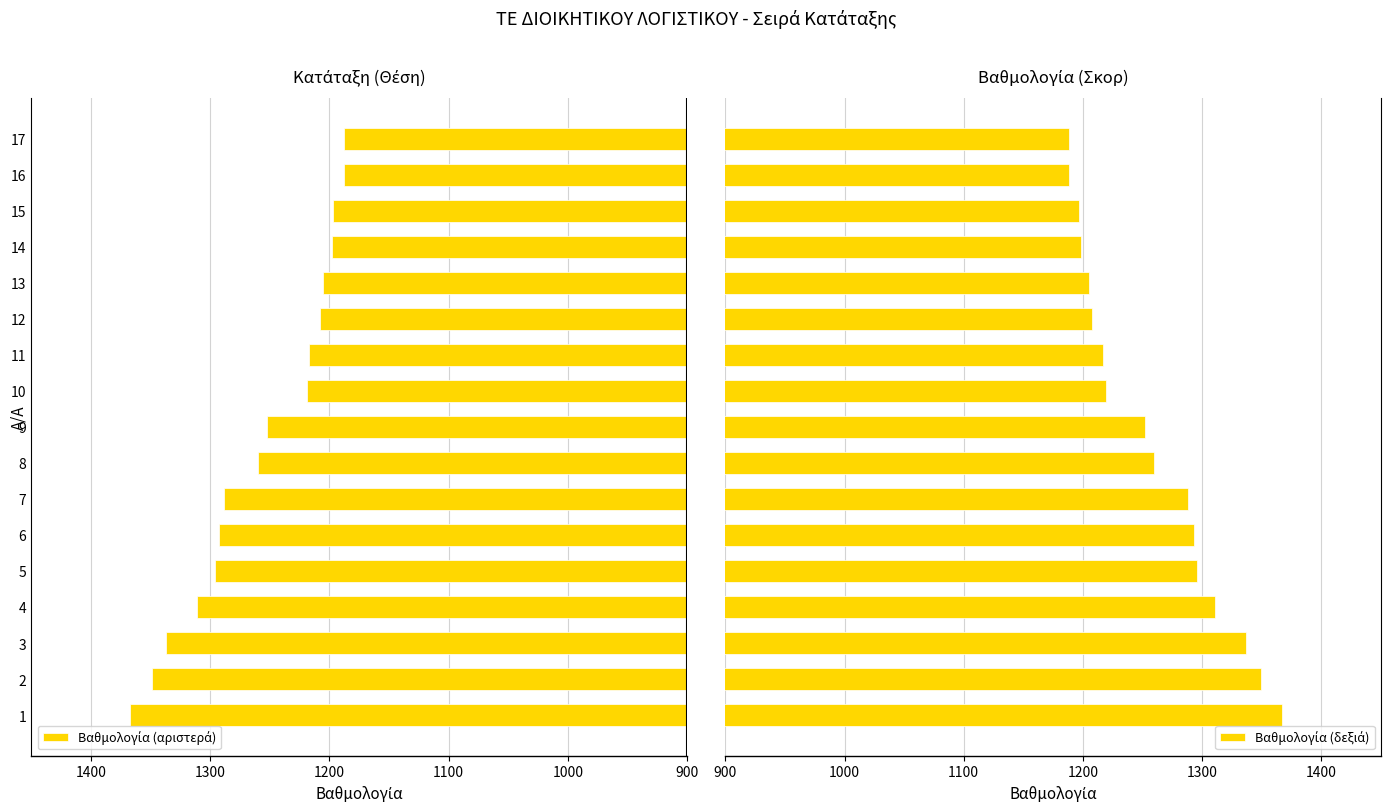

At 4, list the series in order from smallest to largest.

Βαθμολογία (αριστερά), Βαθμολογία (δεξιά)